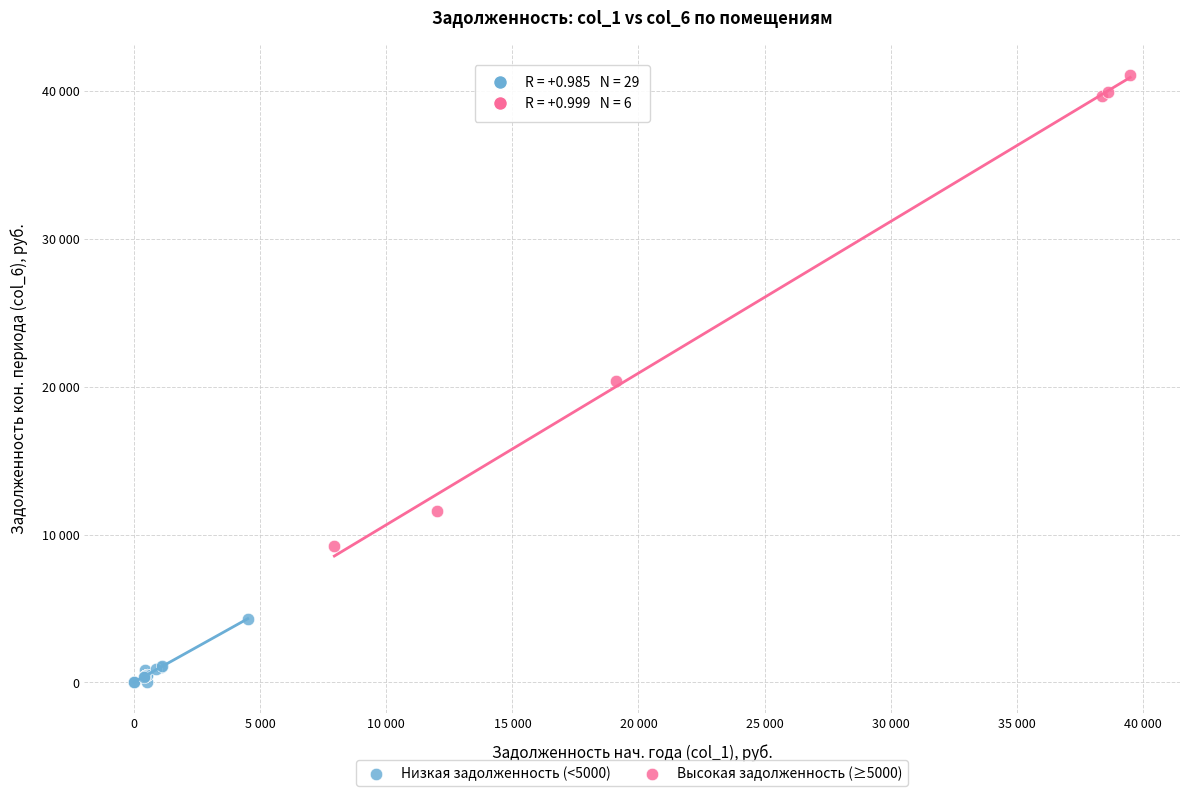

Which series reaches the minimum Y coordinate?

Низкая задолженность (<5000)